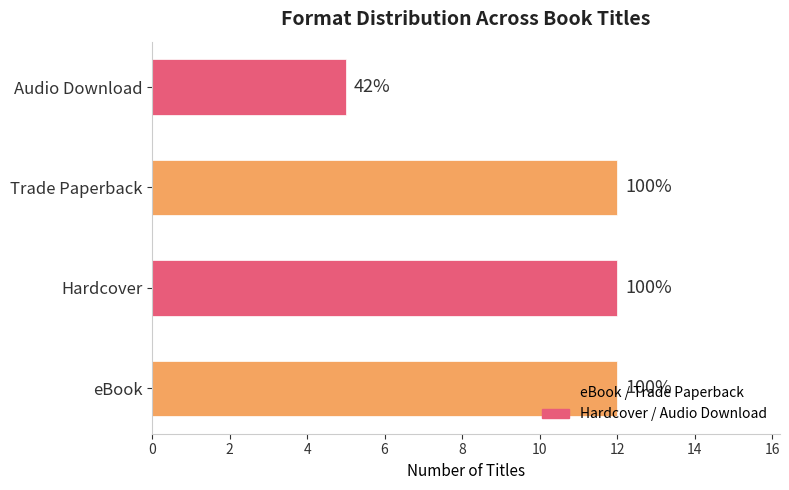

Does the chart contain any negative values?

No